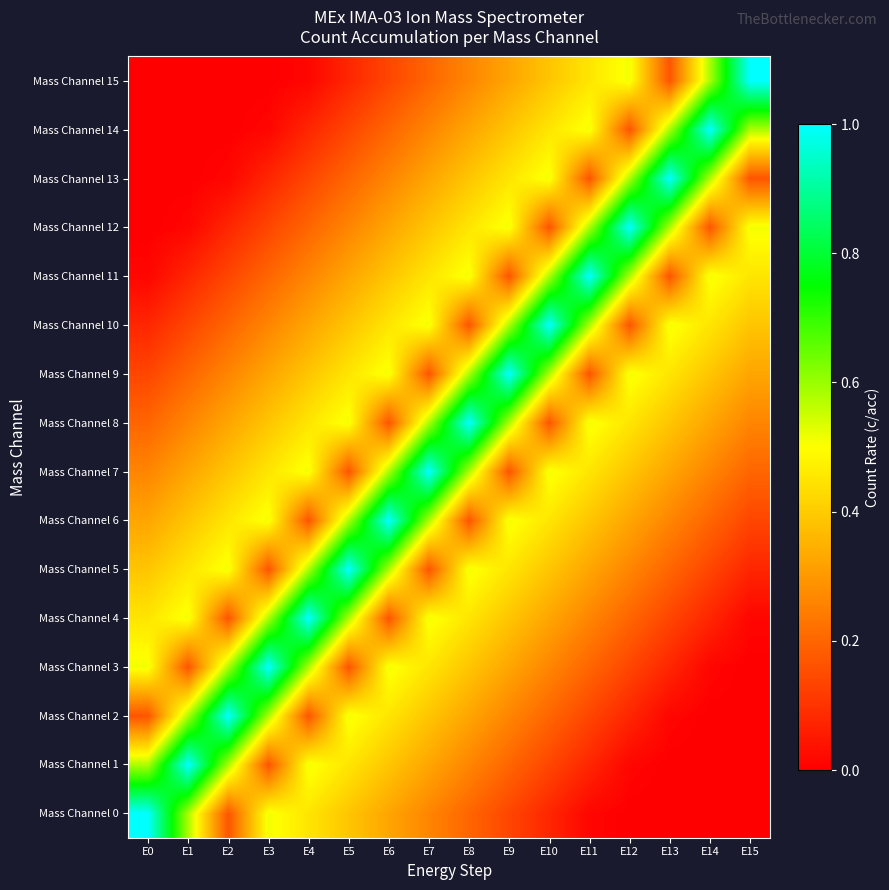

Reading left to right, what are all the values shown in this chart?

Mass Channel 0: E0=1.0	E1=0.6	E2=0.2	E3=0.5	E4=0.4	E5=0.4	E6=0.3	E7=0.3	E8=0.2	E9=0.1	E10=0.1	E11=0.0	E12=0.0	E13=0.0	E14=0.0	E15=0.0
Mass Channel 1: E0=0.6	E1=1.0	E2=0.6	E3=0.2	E4=0.5	E5=0.4	E6=0.4	E7=0.3	E8=0.3	E9=0.2	E10=0.1	E11=0.1	E12=0.0	E13=0.0	E14=0.0	E15=0.0
Mass Channel 2: E0=0.2	E1=0.6	E2=1.0	E3=0.6	E4=0.2	E5=0.5	E6=0.4	E7=0.4	E8=0.3	E9=0.3	E10=0.2	E11=0.1	E12=0.1	E13=0.0	E14=0.0	E15=0.0
Mass Channel 3: E0=0.5	E1=0.2	E2=0.6	E3=1.0	E4=0.6	E5=0.2	E6=0.5	E7=0.4	E8=0.4	E9=0.3	E10=0.3	E11=0.2	E12=0.1	E13=0.1	E14=0.0	E15=0.0
Mass Channel 4: E0=0.4	E1=0.5	E2=0.2	E3=0.6	E4=1.0	E5=0.6	E6=0.2	E7=0.5	E8=0.4	E9=0.4	E10=0.3	E11=0.3	E12=0.2	E13=0.1	E14=0.1	E15=0.0
Mass Channel 5: E0=0.4	E1=0.4	E2=0.5	E3=0.2	E4=0.6	E5=1.0	E6=0.6	E7=0.2	E8=0.5	E9=0.4	E10=0.4	E11=0.3	E12=0.3	E13=0.2	E14=0.1	E15=0.1
Mass Channel 6: E0=0.3	E1=0.4	E2=0.4	E3=0.5	E4=0.2	E5=0.6	E6=1.0	E7=0.6	E8=0.2	E9=0.5	E10=0.4	E11=0.4	E12=0.3	E13=0.3	E14=0.2	E15=0.1
Mass Channel 7: E0=0.3	E1=0.3	E2=0.4	E3=0.4	E4=0.5	E5=0.2	E6=0.6	E7=1.0	E8=0.6	E9=0.2	E10=0.5	E11=0.4	E12=0.4	E13=0.3	E14=0.3	E15=0.2
Mass Channel 8: E0=0.2	E1=0.3	E2=0.3	E3=0.4	E4=0.4	E5=0.5	E6=0.2	E7=0.6	E8=1.0	E9=0.6	E10=0.2	E11=0.5	E12=0.4	E13=0.4	E14=0.3	E15=0.3
Mass Channel 9: E0=0.1	E1=0.2	E2=0.3	E3=0.3	E4=0.4	E5=0.4	E6=0.5	E7=0.2	E8=0.6	E9=1.0	E10=0.6	E11=0.2	E12=0.5	E13=0.4	E14=0.4	E15=0.3
Mass Channel 10: E0=0.1	E1=0.1	E2=0.2	E3=0.3	E4=0.3	E5=0.4	E6=0.4	E7=0.5	E8=0.2	E9=0.6	E10=1.0	E11=0.6	E12=0.2	E13=0.5	E14=0.4	E15=0.4
Mass Channel 11: E0=0.0	E1=0.1	E2=0.1	E3=0.2	E4=0.3	E5=0.3	E6=0.4	E7=0.4	E8=0.5	E9=0.2	E10=0.6	E11=1.0	E12=0.6	E13=0.2	E14=0.5	E15=0.4
Mass Channel 12: E0=0.0	E1=0.0	E2=0.1	E3=0.1	E4=0.2	E5=0.3	E6=0.3	E7=0.4	E8=0.4	E9=0.5	E10=0.2	E11=0.6	E12=1.0	E13=0.6	E14=0.2	E15=0.5
Mass Channel 13: E0=0.0	E1=0.0	E2=0.0	E3=0.1	E4=0.1	E5=0.2	E6=0.3	E7=0.3	E8=0.4	E9=0.4	E10=0.5	E11=0.2	E12=0.6	E13=1.0	E14=0.6	E15=0.2
Mass Channel 14: E0=0.0	E1=0.0	E2=0.0	E3=0.0	E4=0.1	E5=0.1	E6=0.2	E7=0.3	E8=0.3	E9=0.4	E10=0.4	E11=0.5	E12=0.2	E13=0.6	E14=1.0	E15=0.6
Mass Channel 15: E0=0.0	E1=0.0	E2=0.0	E3=0.0	E4=0.0	E5=0.1	E6=0.1	E7=0.2	E8=0.3	E9=0.3	E10=0.4	E11=0.4	E12=0.5	E13=0.2	E14=0.6	E15=1.0